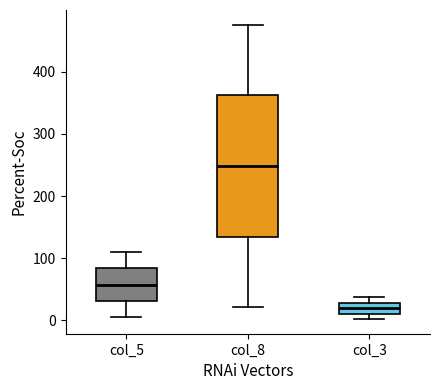

Which box has the lowest median line?

col_3